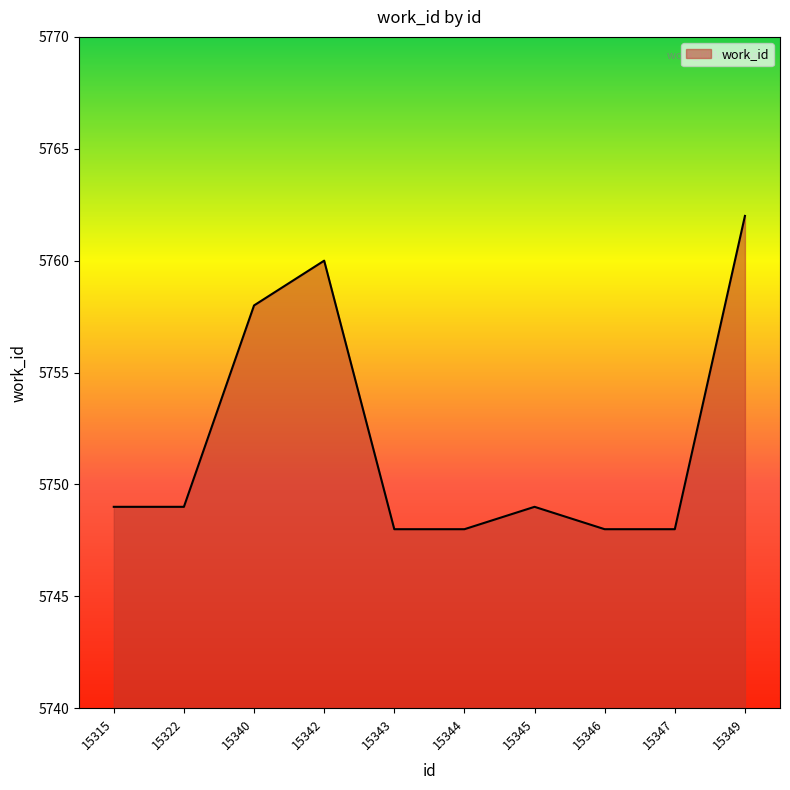

True or false: there are more than 0 points higher than both neighbors.

True